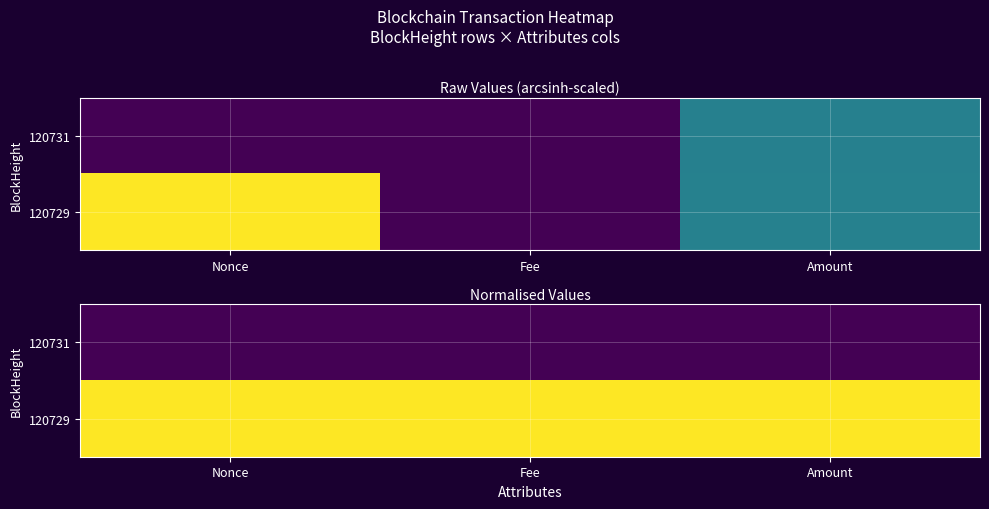

Rank the categories by 120729 value from highest to lowest.

Nonce, Amount, Fee